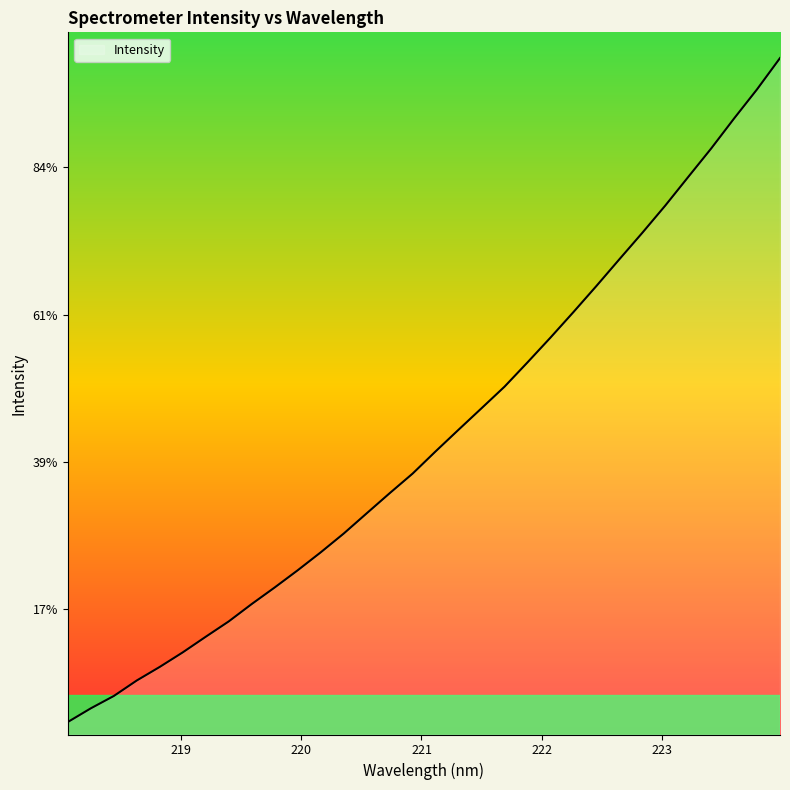

Does the chart display data point markers on the line(s)?

No